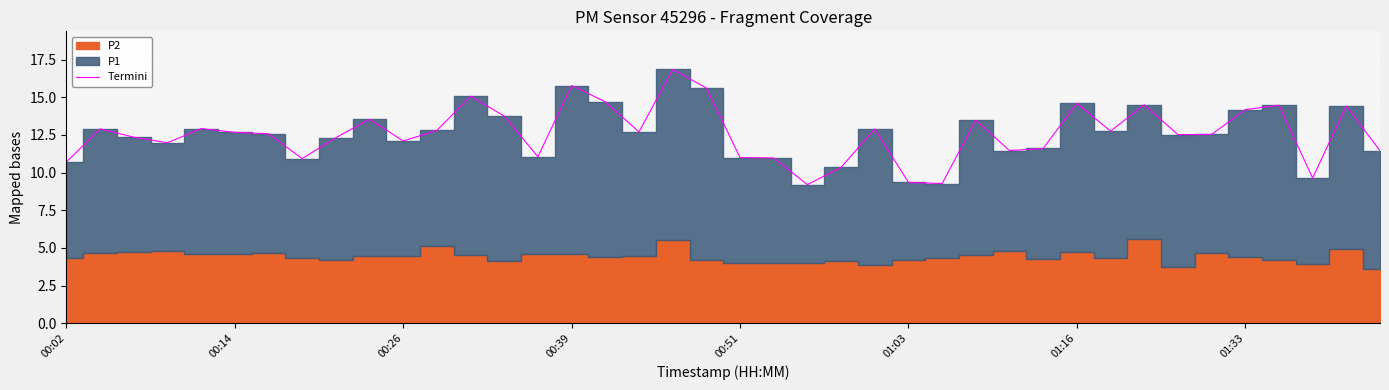

What is the lowest value of the Termini series?

9.2